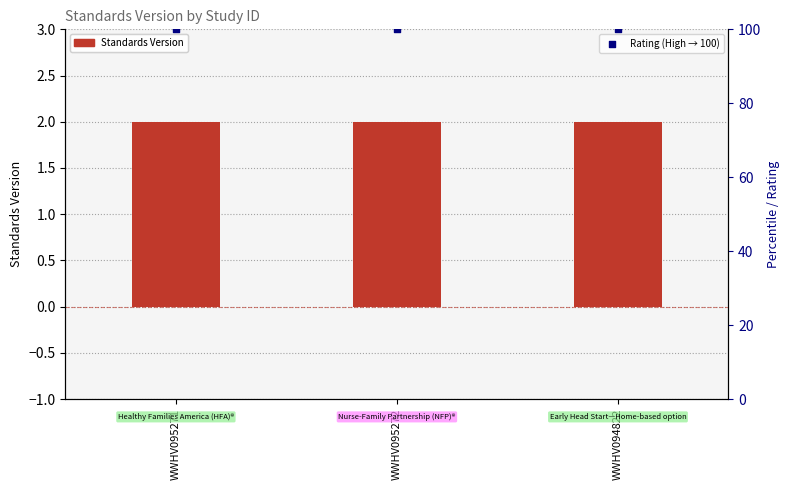

Which series reaches the minimum Y coordinate?

Standards Version